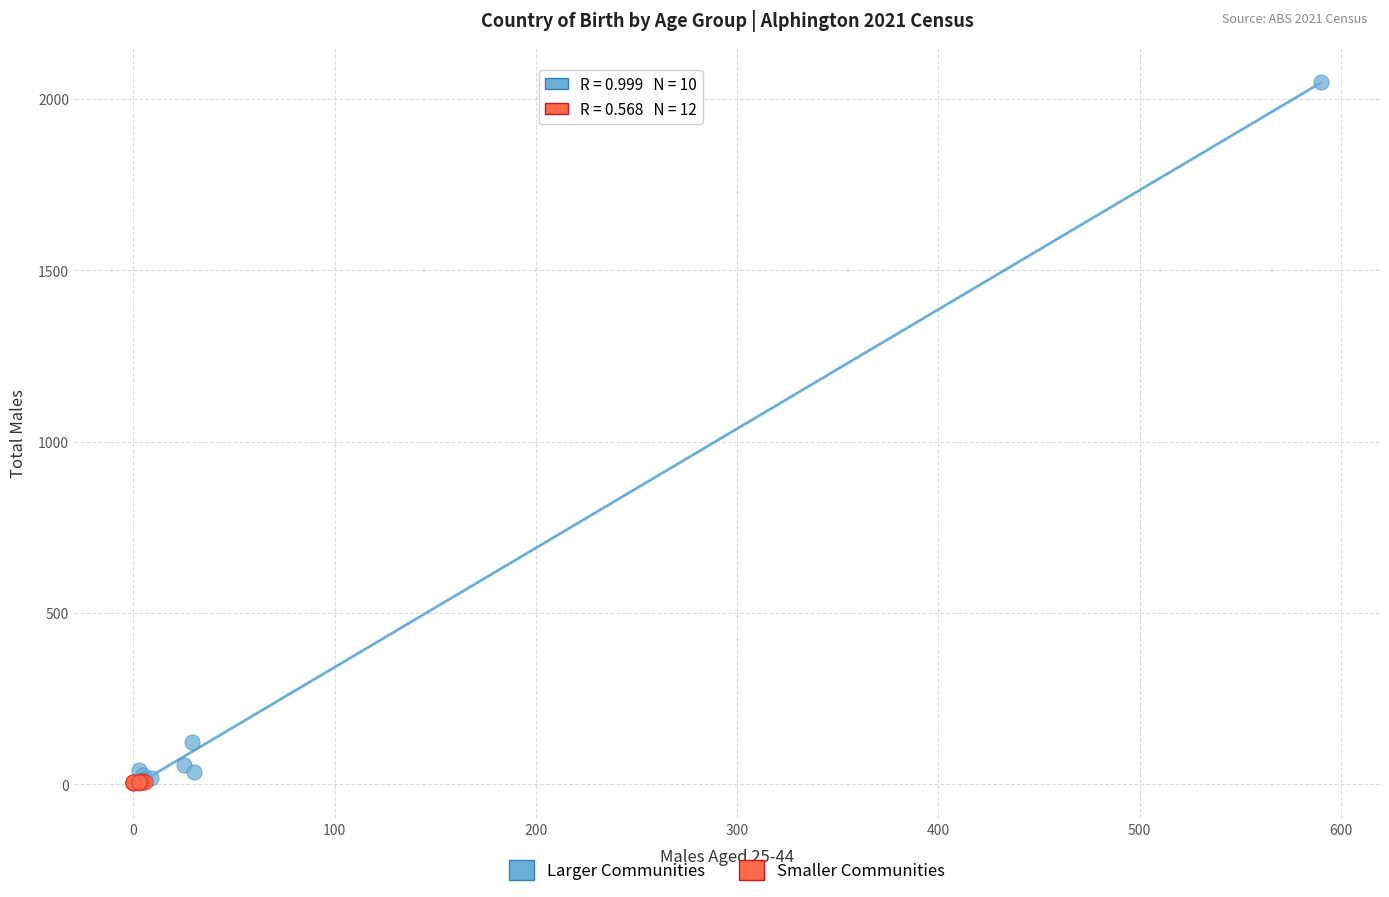

What are all the series names shown in the legend?

Larger Communities, Smaller Communities